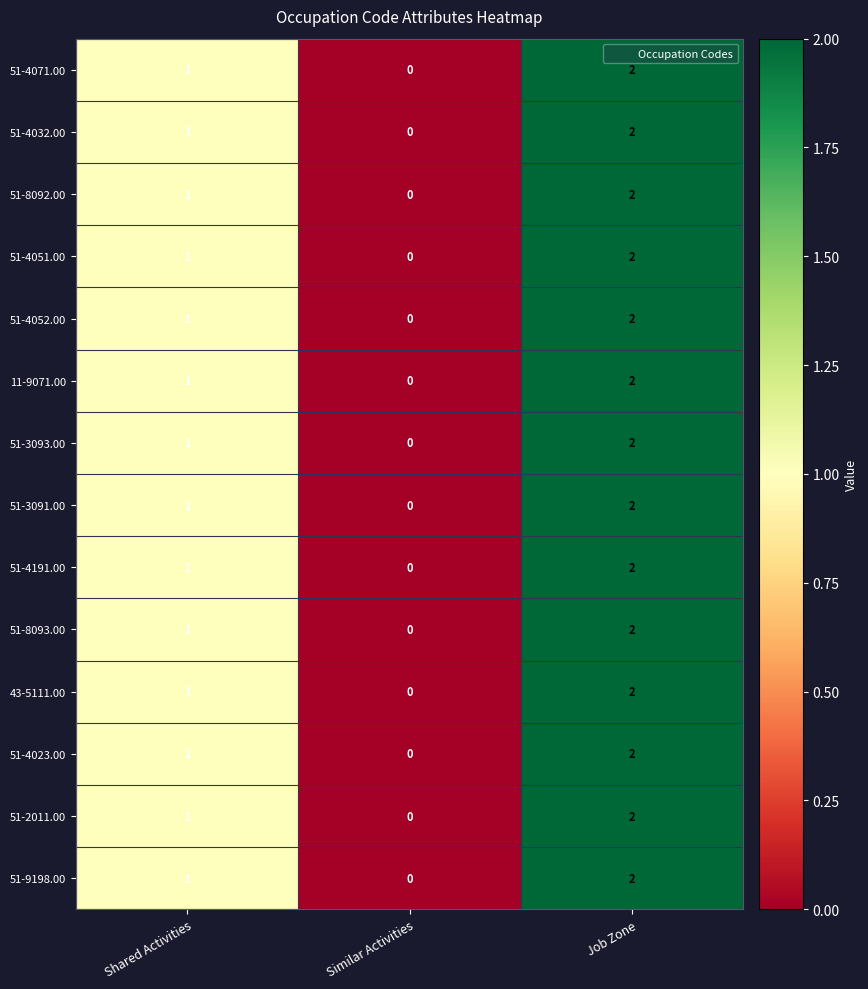

Which label corresponds to the smallest value in the chart?

Similar Activities